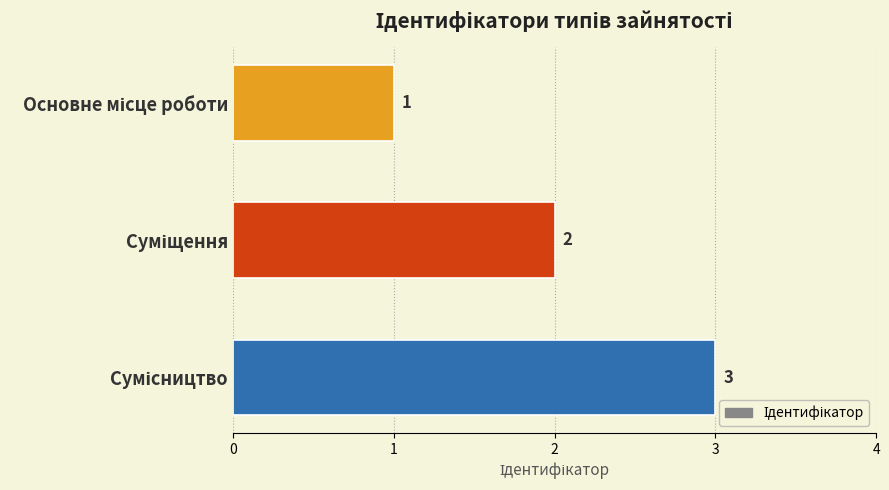

What is the maximum value shown in the chart?

3